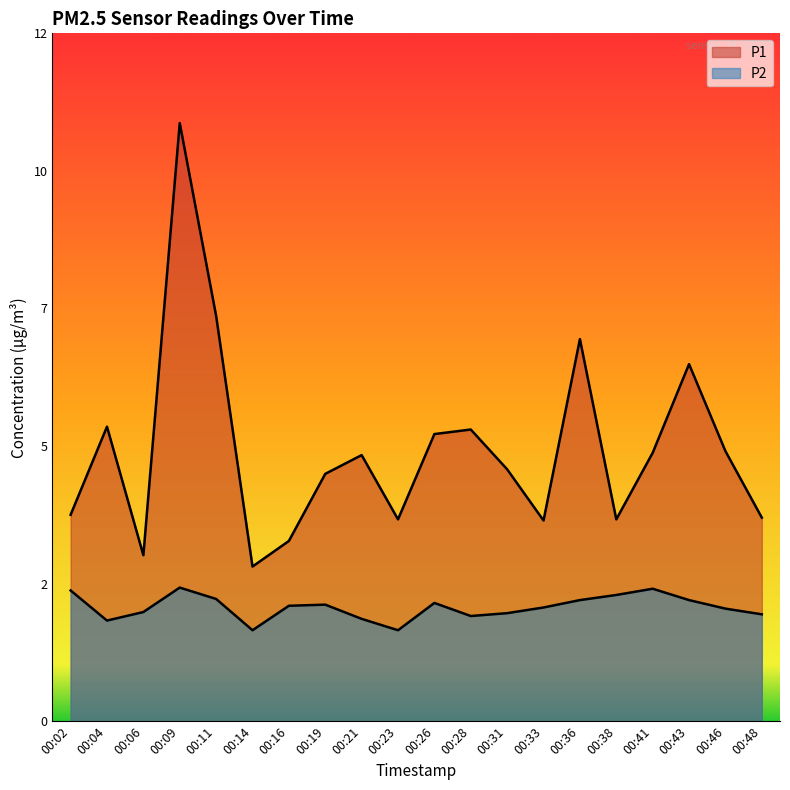

Does the chart have visible grid lines?

No